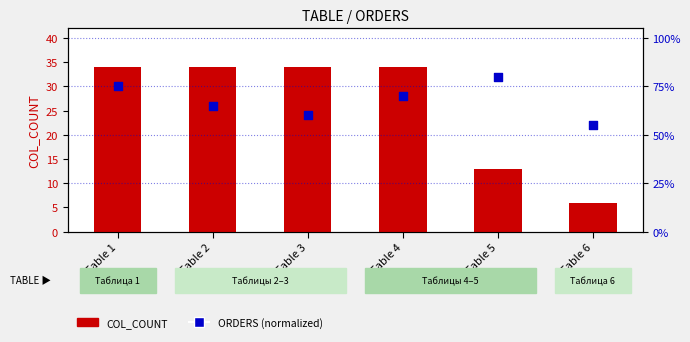

Is the value of ORDERS (normalized) at Table 6 greater than the value of COL_COUNT at Table 2?

Yes